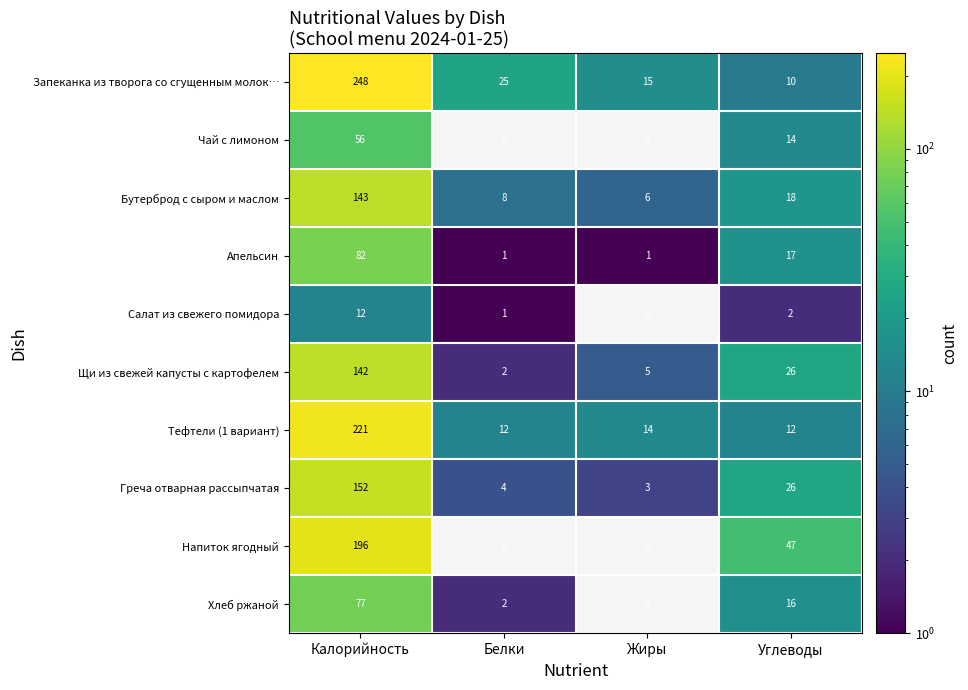

How many categories are shown in the chart?

4